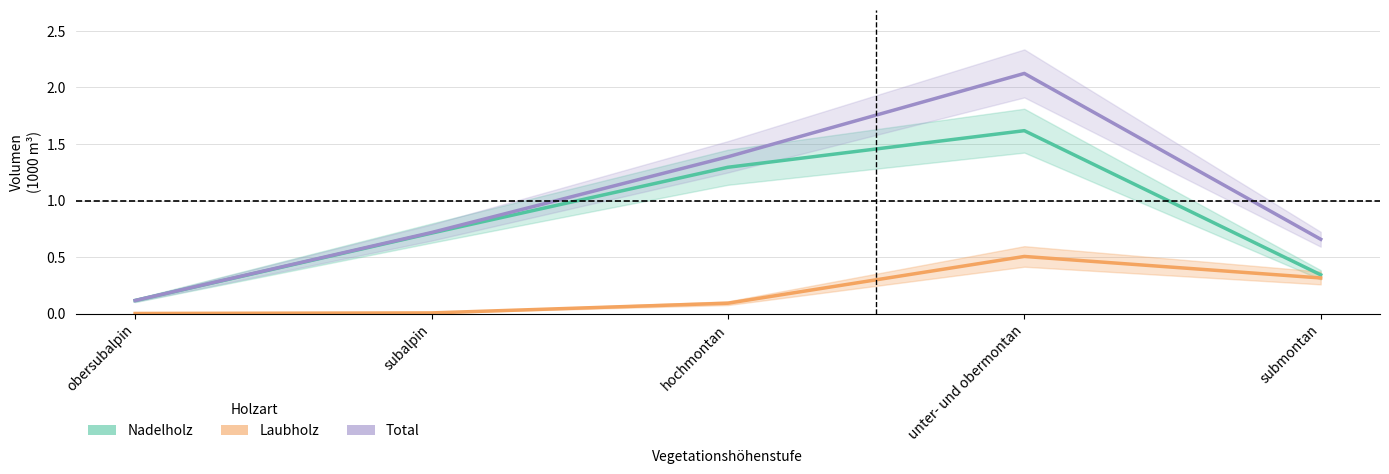

Rank the categories by Nadelholz value from highest to lowest.

unter- und obermontan, hochmontan, subalpin, submontan, obersubalpin